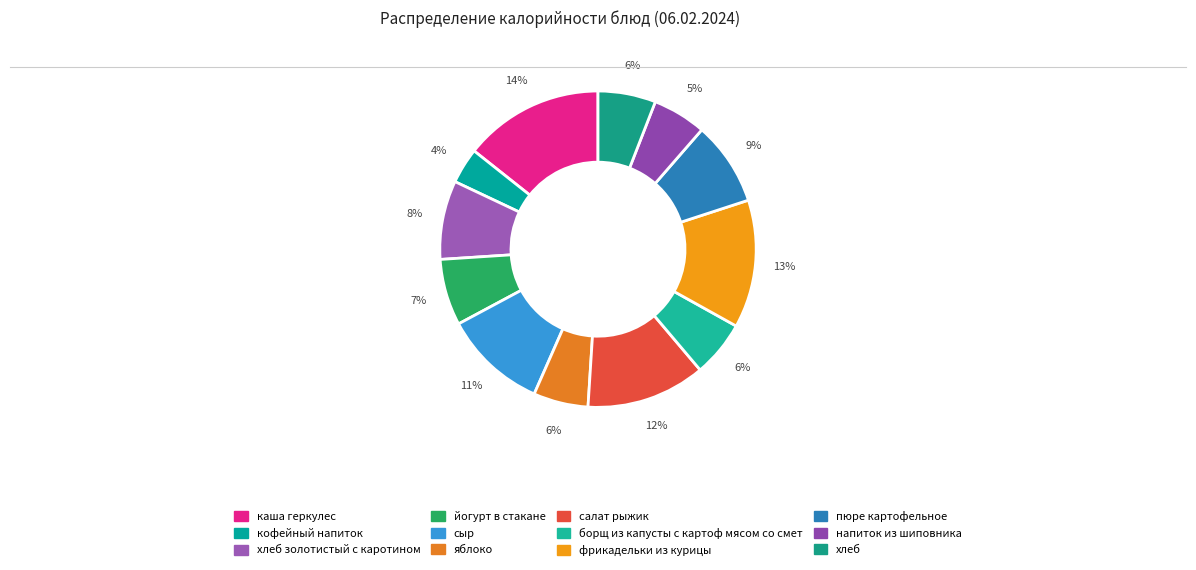

Is it true that салат рыжик is 18% of the pie?

False